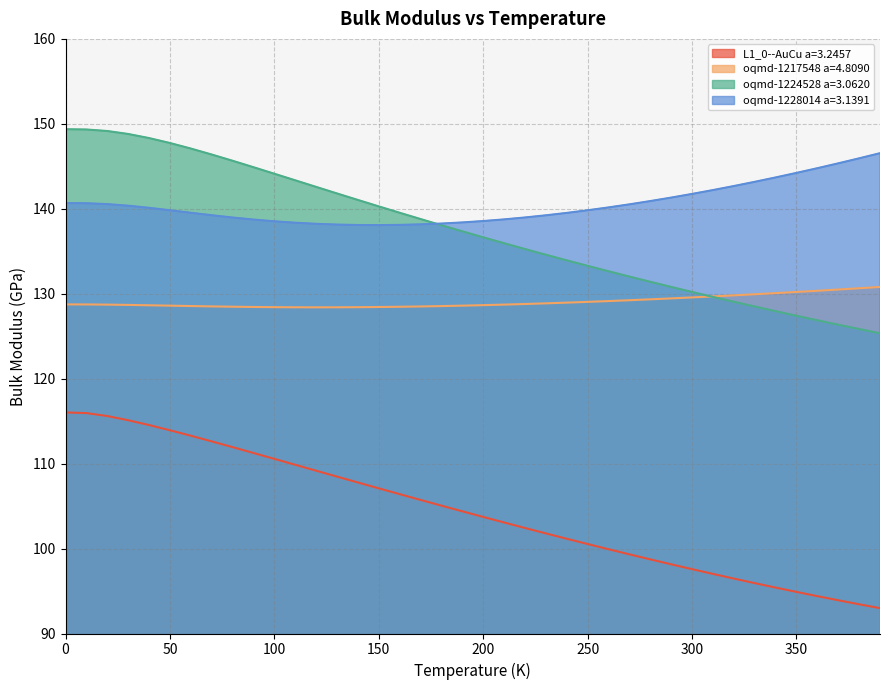

What is the minimum value shown in the chart?

93.0